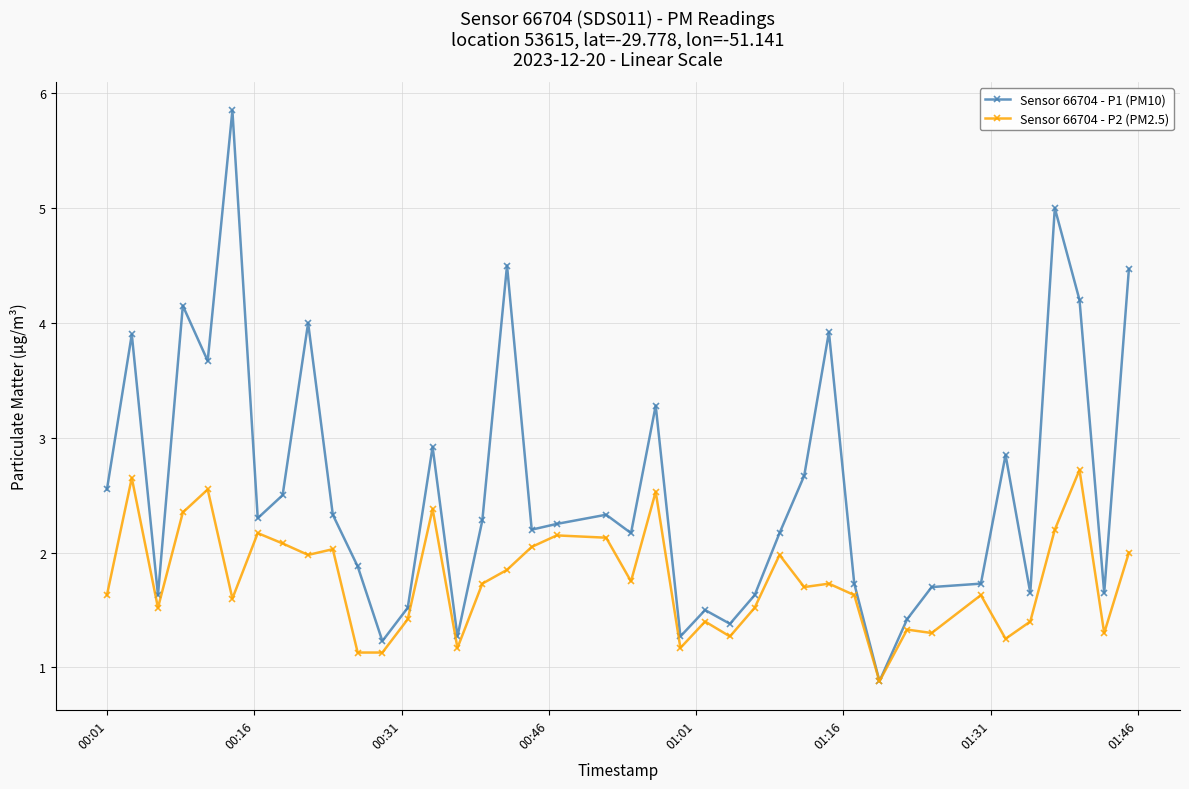

How many lines are shown in the chart?

2